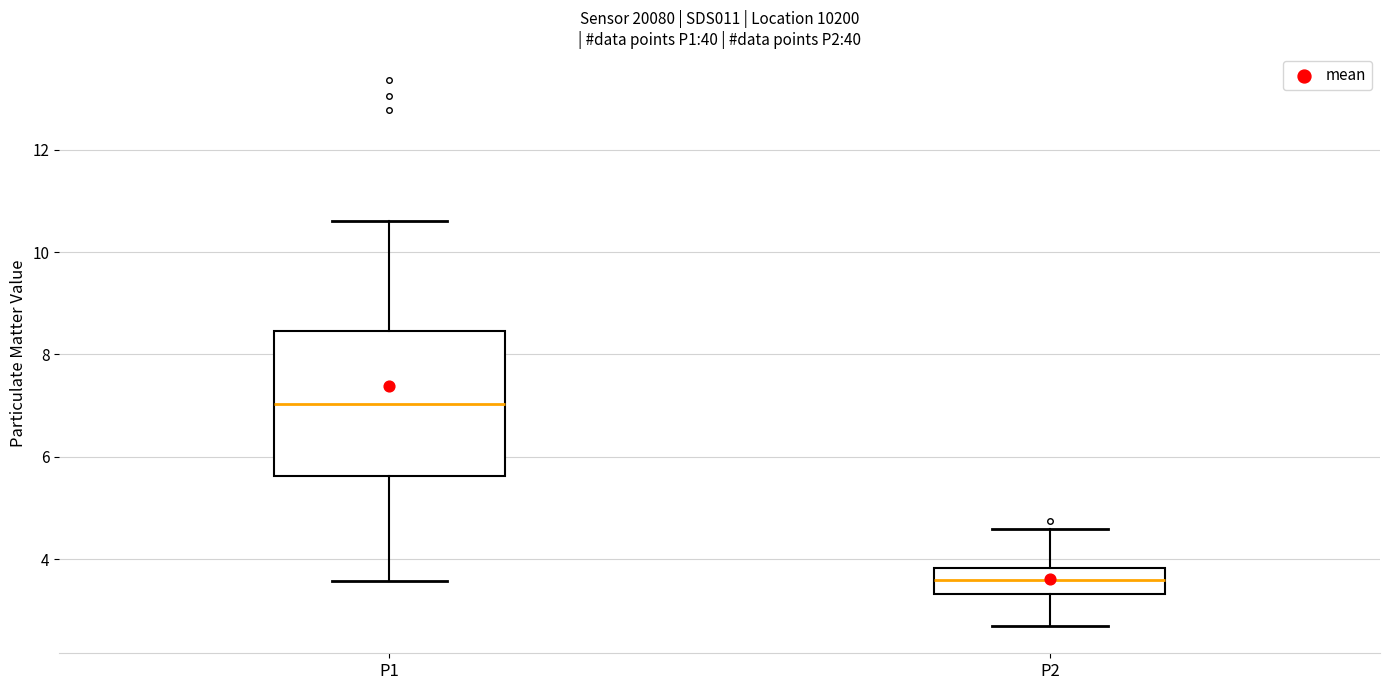

Reading left to right, transcribe this box plot: for each box, give where its median line is, the range the box spans, and where its two whiskers end, as read against the y-axis. The values are not printed on the chart, so give them approximately, as read against the axis.

P1: median 7.0, box 5.6 to 8.4, whiskers 3.6 to 10.6
P2: median 3.6, box 3.4 to 3.8, whiskers 2.8 to 4.6